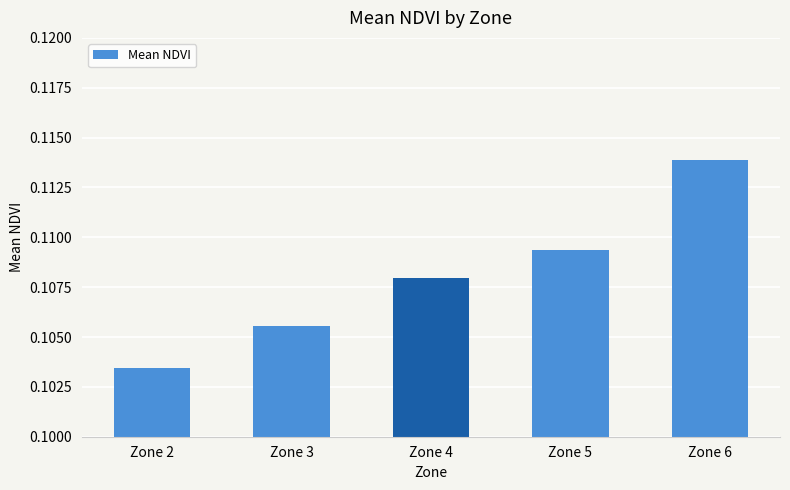

Rank the categories by value from highest to lowest.

Zone 6, Zone 5, Zone 4, Zone 3, Zone 2